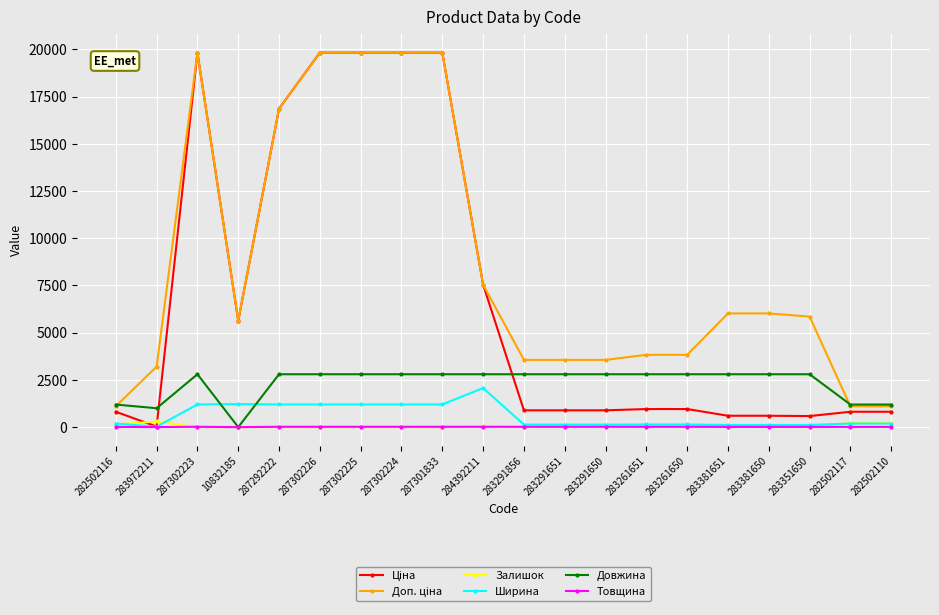

What is the greatest value displayed?

19831.1